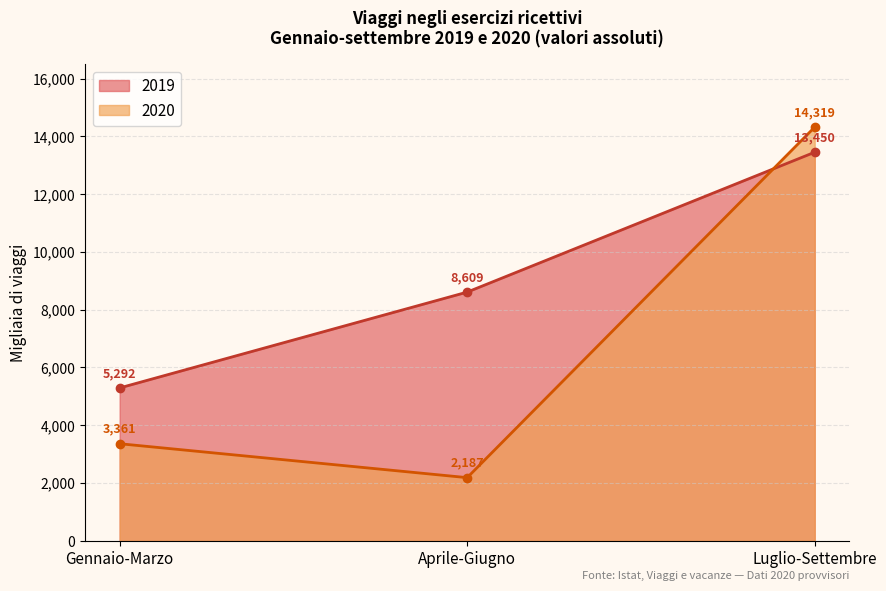

Does the chart have visible grid lines?

Yes